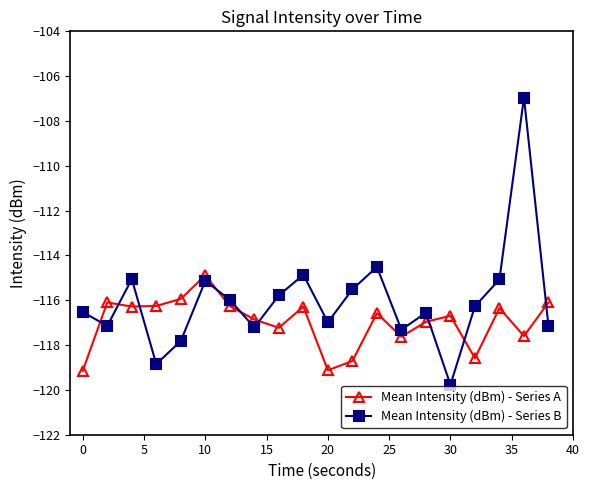

What is the minimum value for Mean Intensity (dBm) - Series A?

-119.1